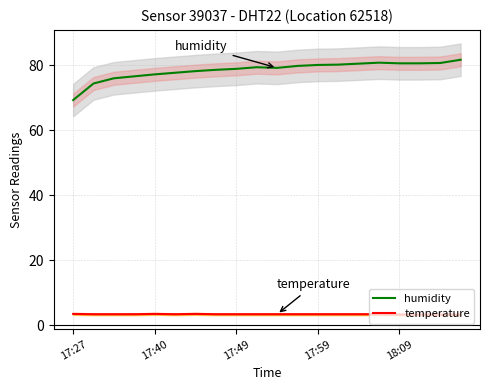

Rank the series at 11 from highest to lowest value.

humidity, temperature